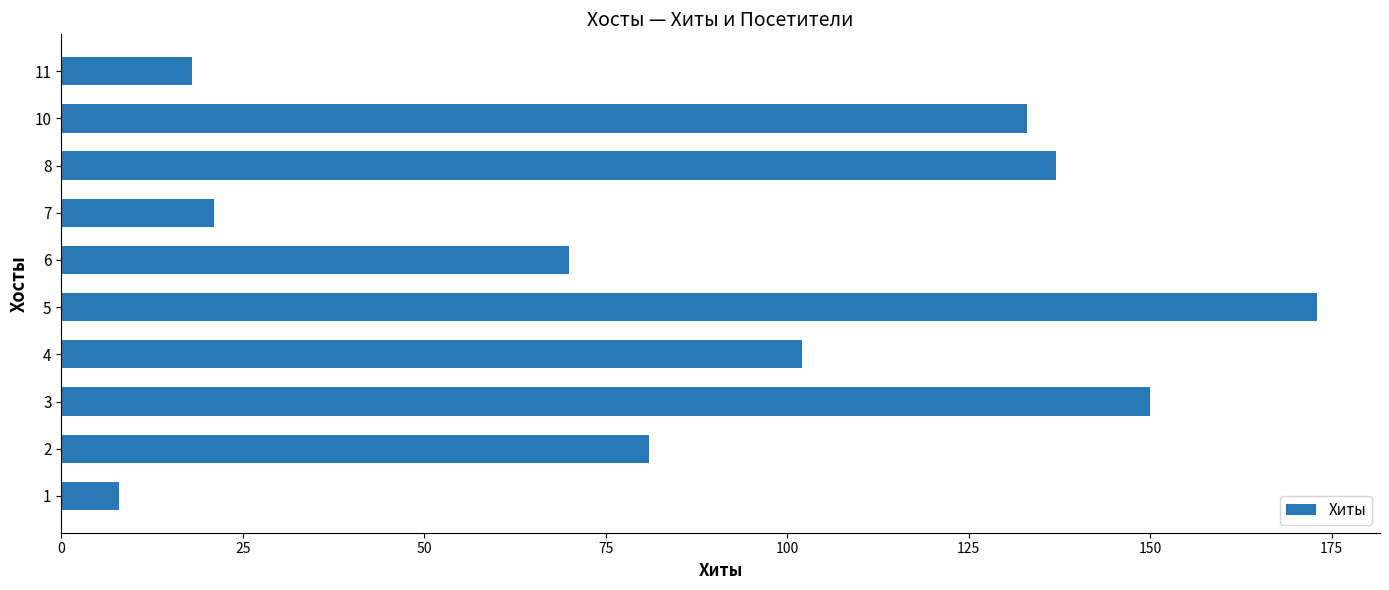

What is the ratio of the value at 7 to the value at 2?

0.3